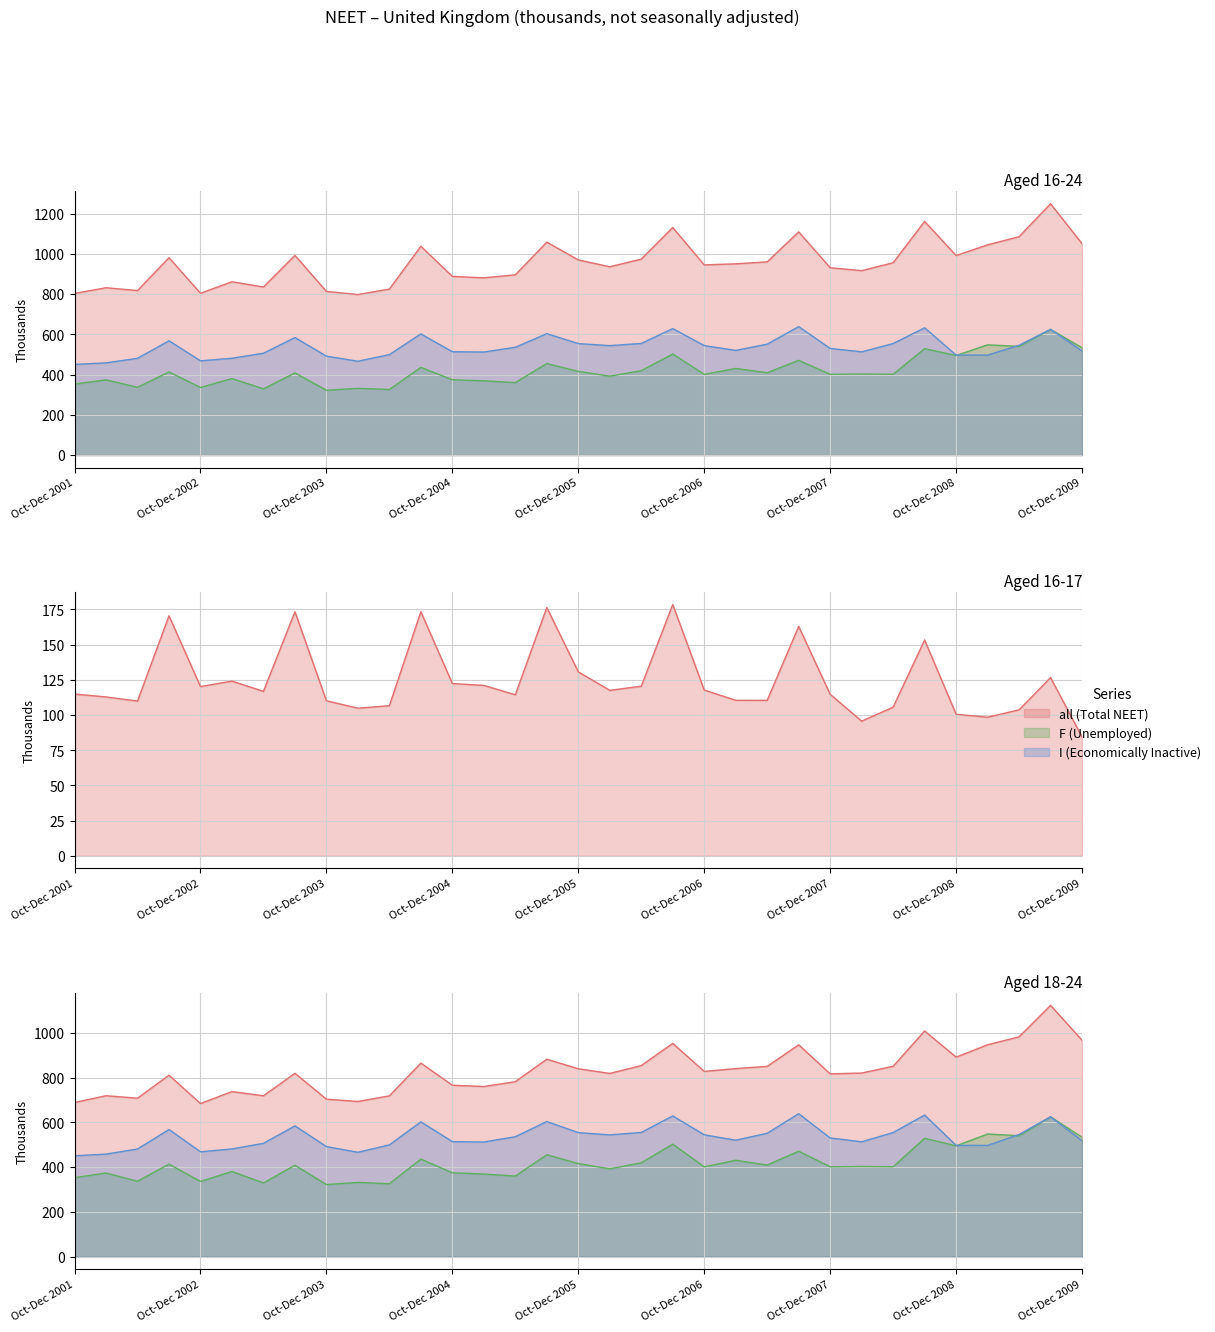

In Unemployed_16_24, how many points are higher than both neighbors (excluding endpoints)?

14